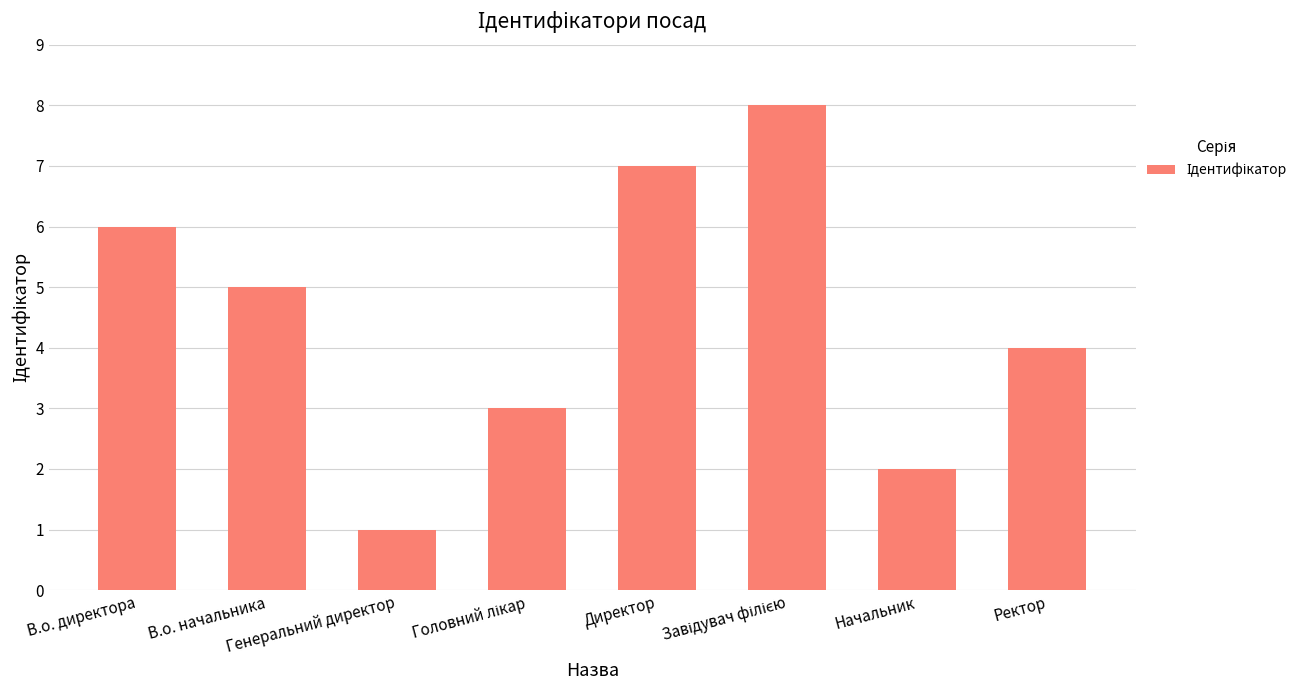

What is the label of the 2nd bar from the right?

Начальник